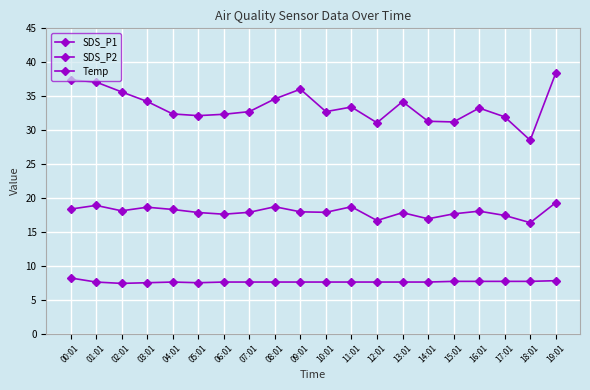

How many lines are shown in the chart?

3